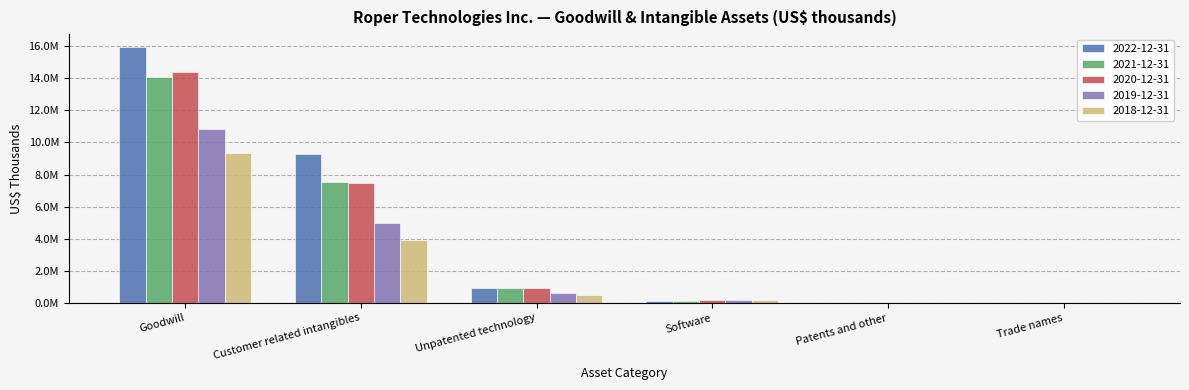

What is the difference between the maximum and second lowest values in the 2021-12-31 series?

14081700